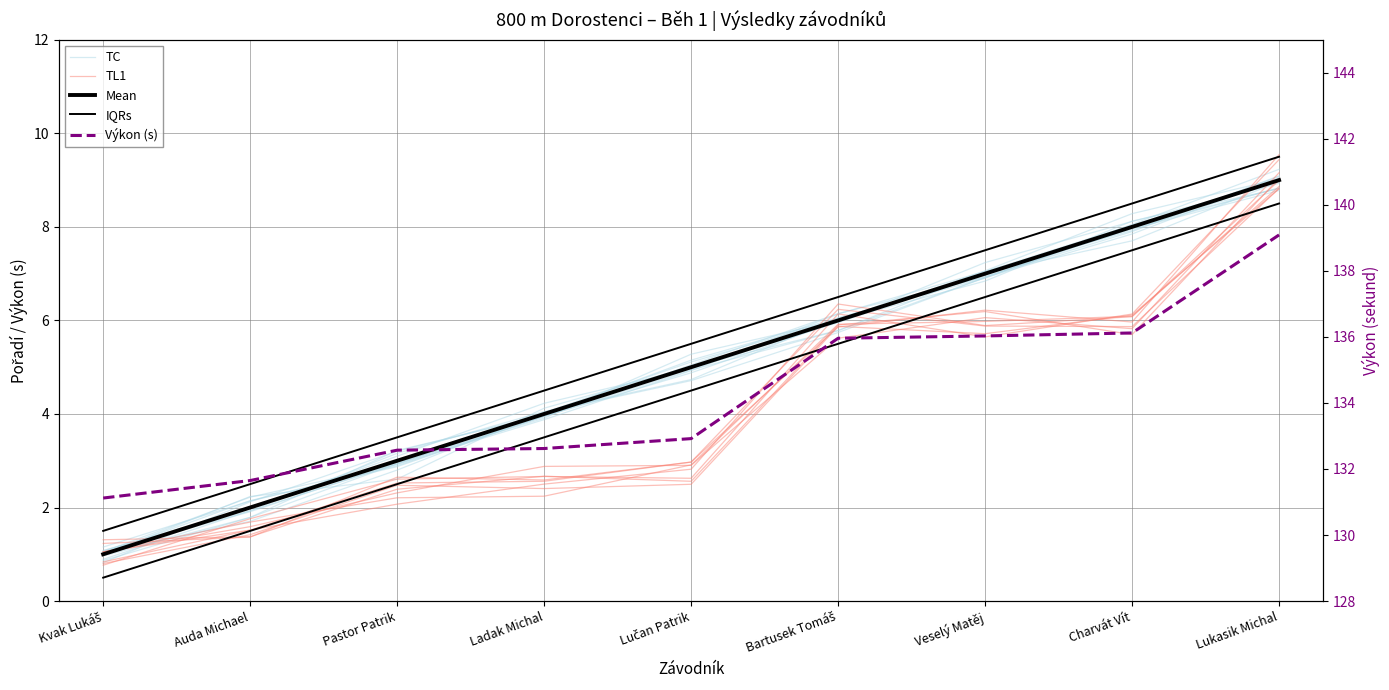

Which series has the largest range (max minus min)?

Mean